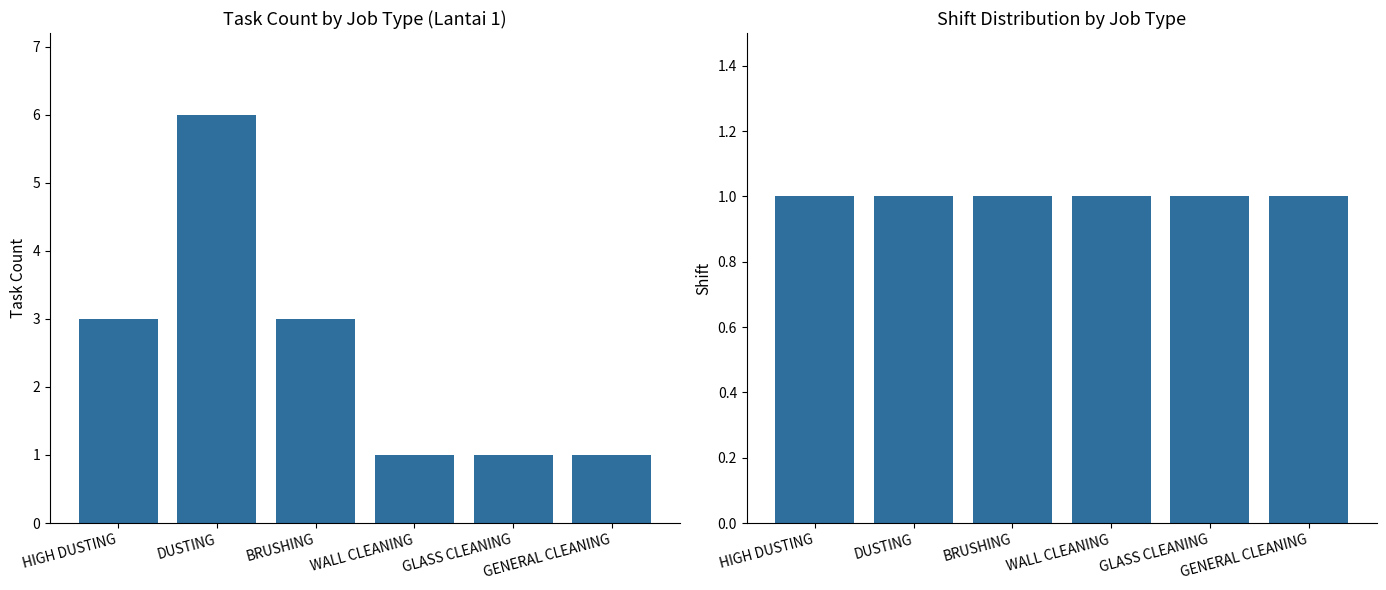

Where is Shift nearest to the value 1?

HIGH DUSTING